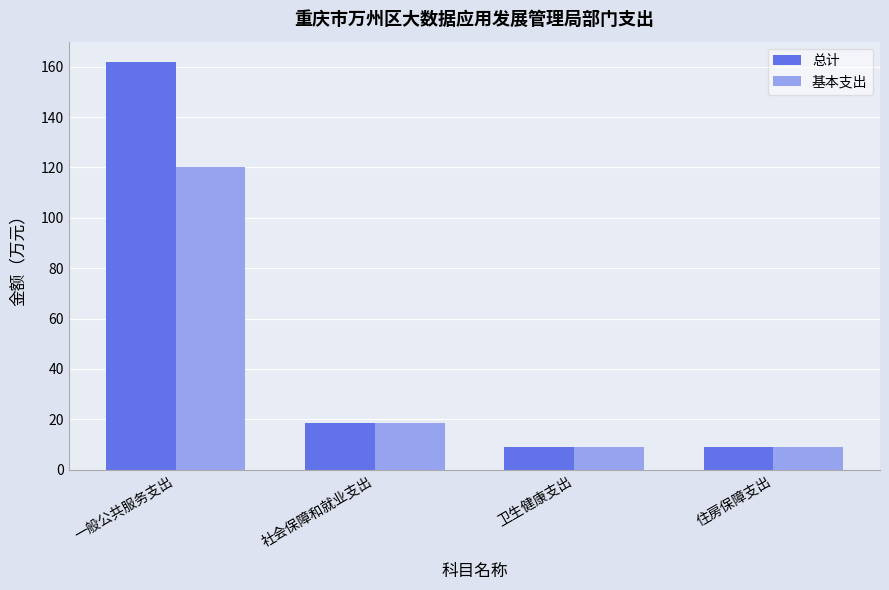

The 基本支出 series shows 81.9 at 一般公共服务支出. True or false?

False